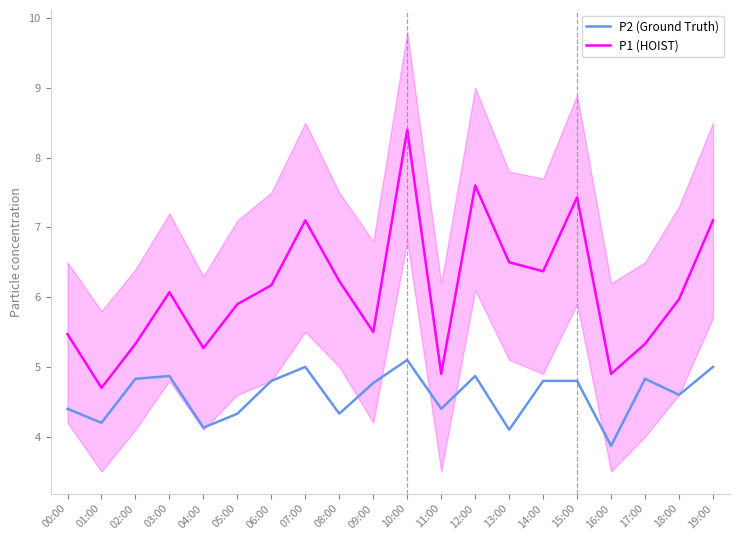

What is the difference between the P2 (Ground Truth) values at 06:00 and 03:00?

0.1